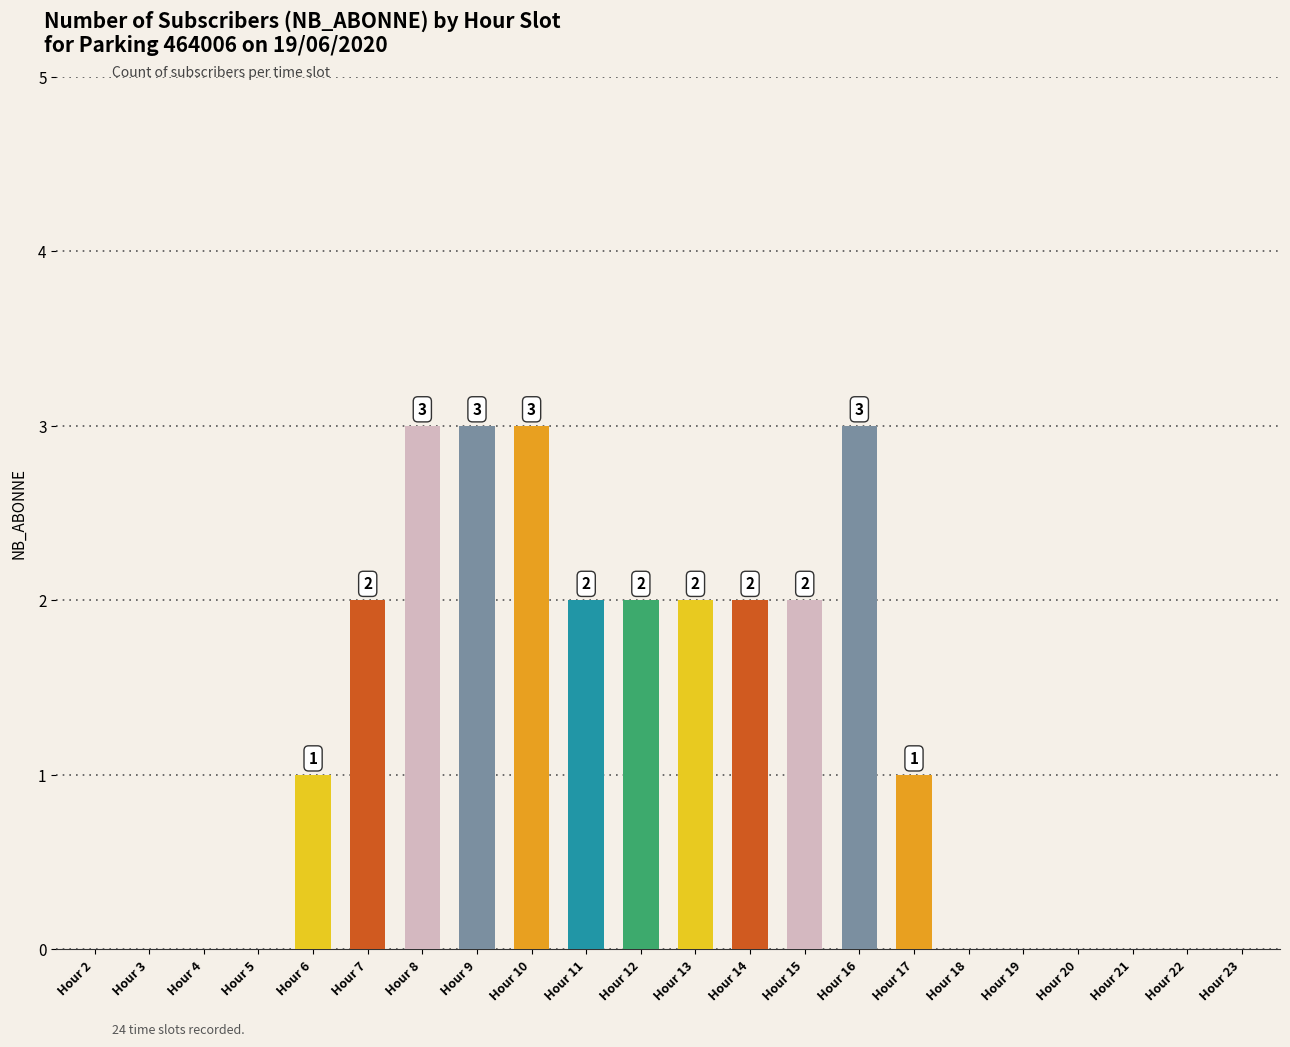

Count the number of categories in the chart.

22